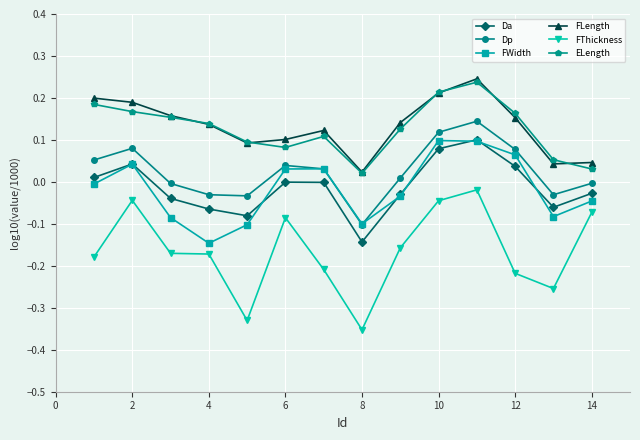

Which series has the largest range (max minus min)?

FThickness